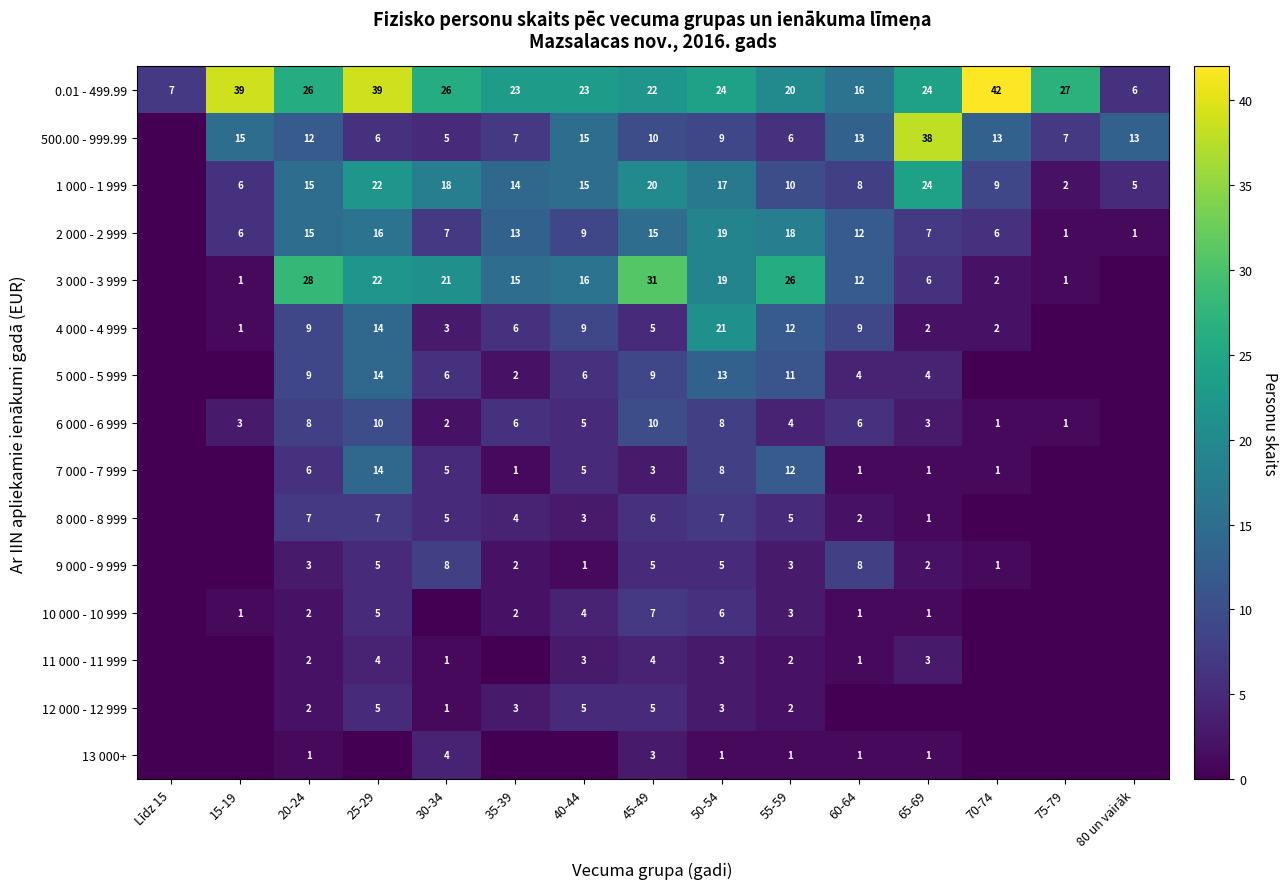

Is it true that 7 000 - 7 999 equals 6 at 20-24?

True